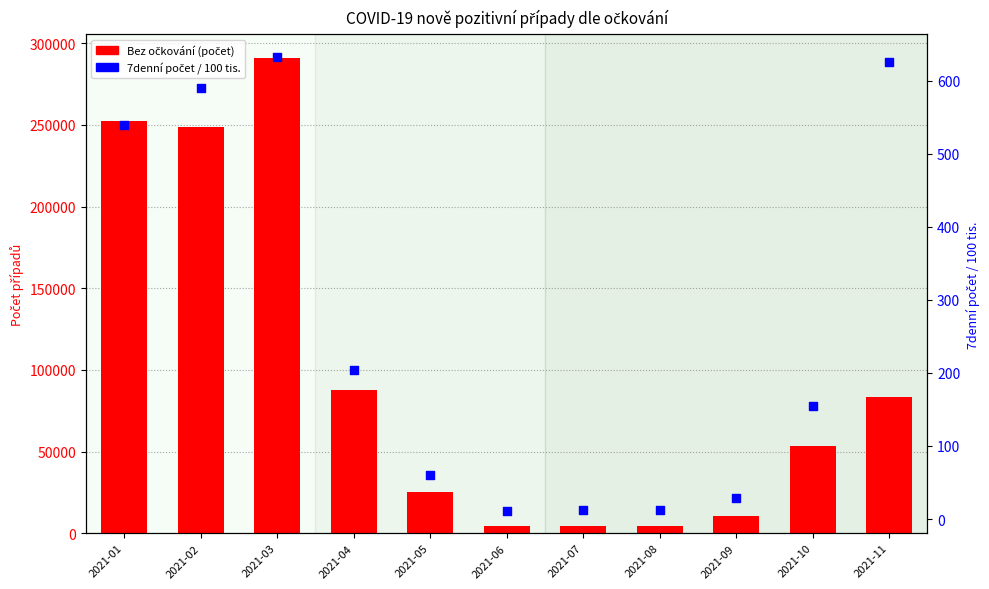

At which category is the sum across all series the highest?

2021-03